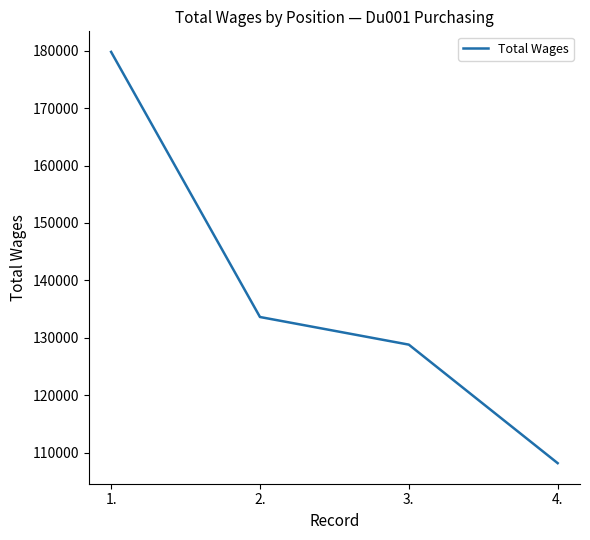

Is it true that the value at 4. is 108185?

True